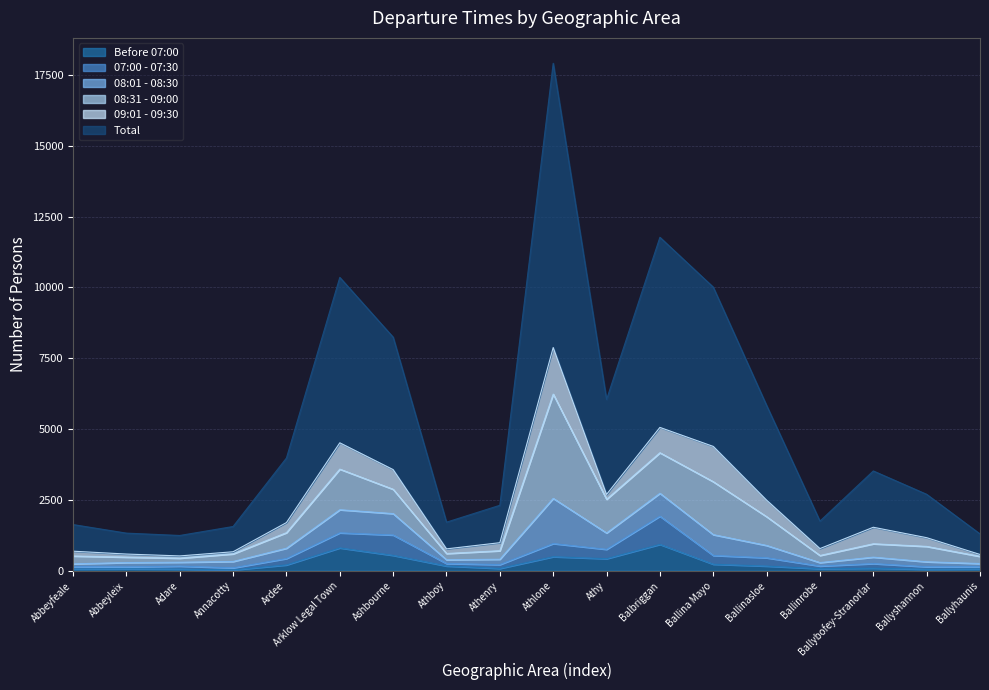

Between Athenry and Athlone, which is larger?

Athlone